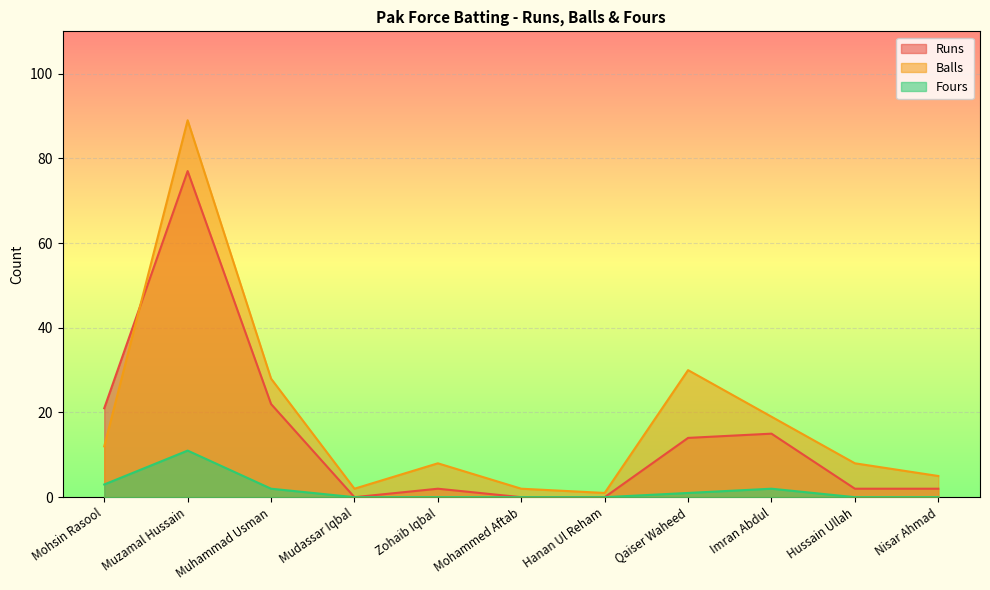

What is the average value of the Runs series?

14